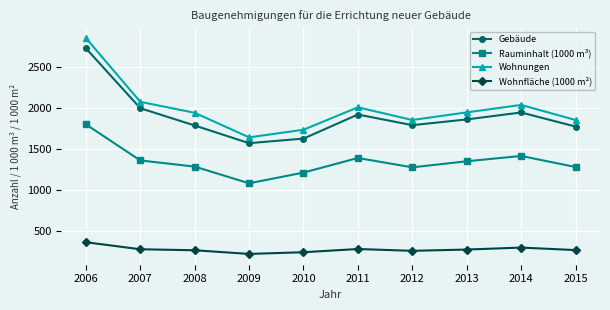

At how many categories does at least one series exceed 2428?

1